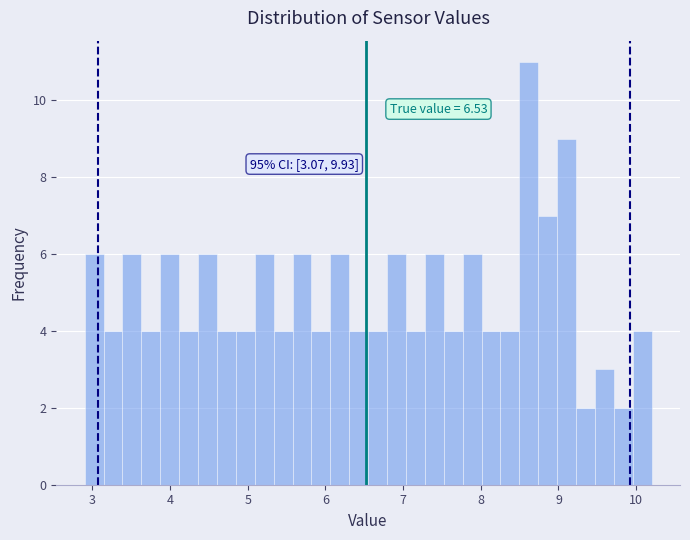

Around what value on the x-axis is the tallest bar? Give the approximate position of its centre, as read against the axis.

8.6